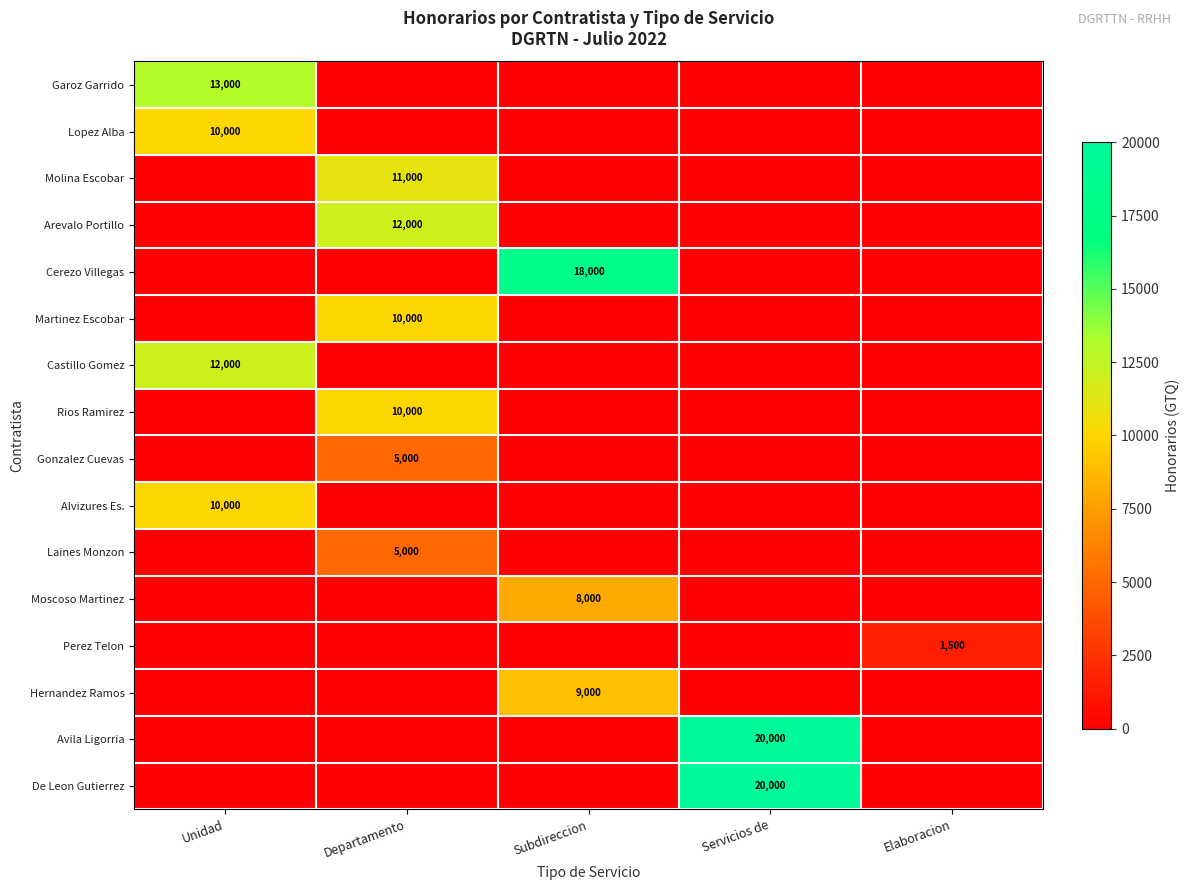

What is the maximum value shown in the chart?

20000